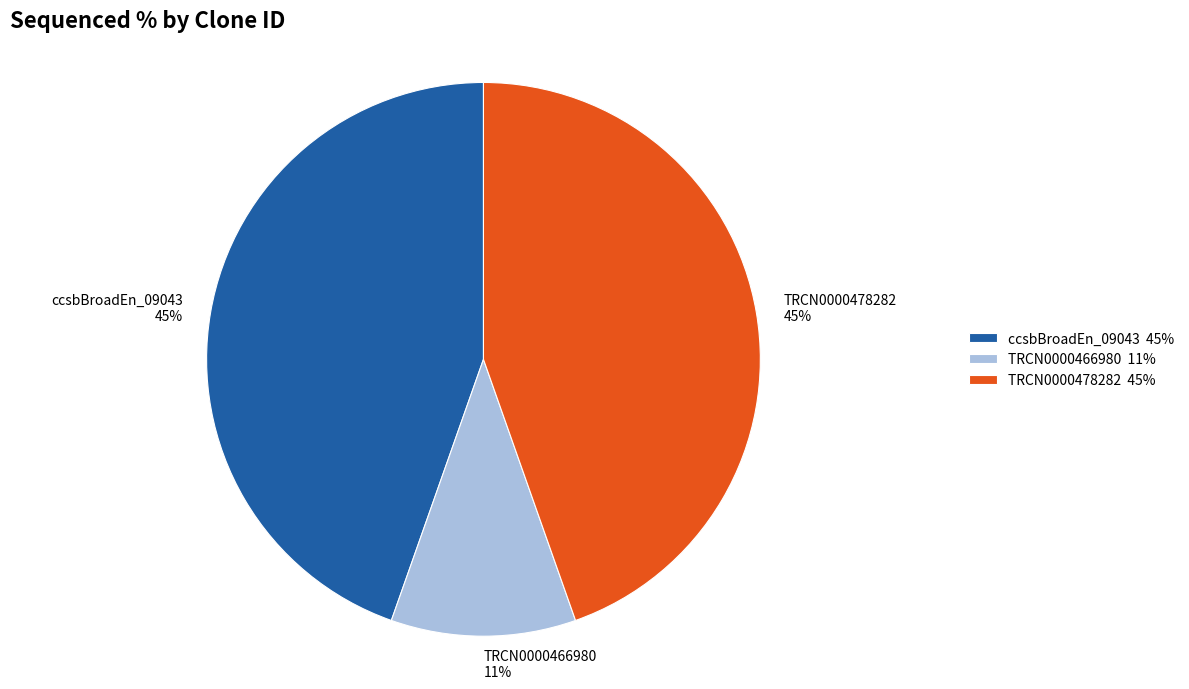

To the nearest percent, what is the difference between the largest and smallest slice percentages?

34%